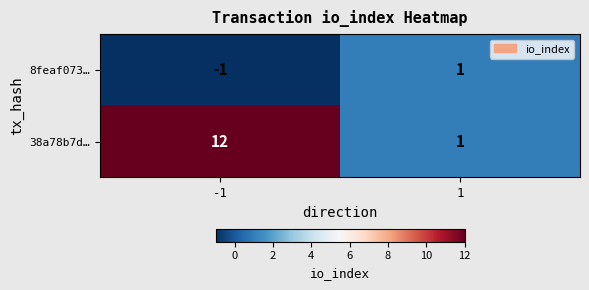

What is the highest value of the 38a78b7d… series?

12